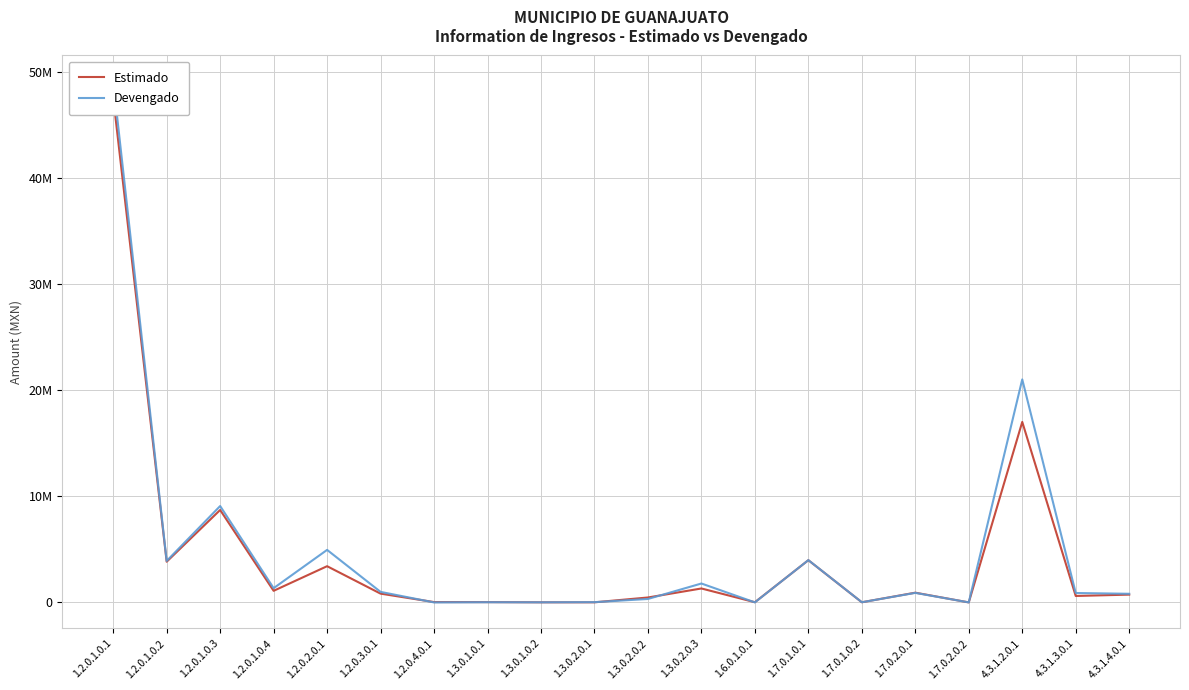

What are all the series names shown in the legend?

Estimado, Devengado